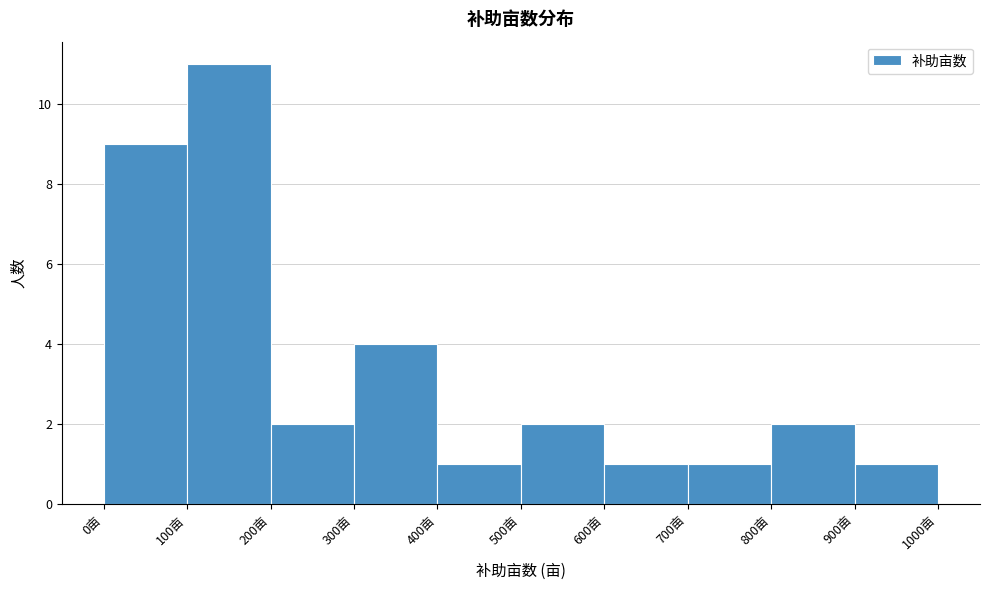

Reading left to right, list every bar in this chart as the range it spans on the x-axis followed by its height. The values are not printed on the chart, so give them approximately, as read against the axis.

0 to 100: 9
100 to 200: 11
200 to 300: 2
300 to 400: 4
400 to 500: 1
500 to 600: 2
600 to 700: 1
700 to 800: 1
800 to 900: 2
900 to 1000: 1